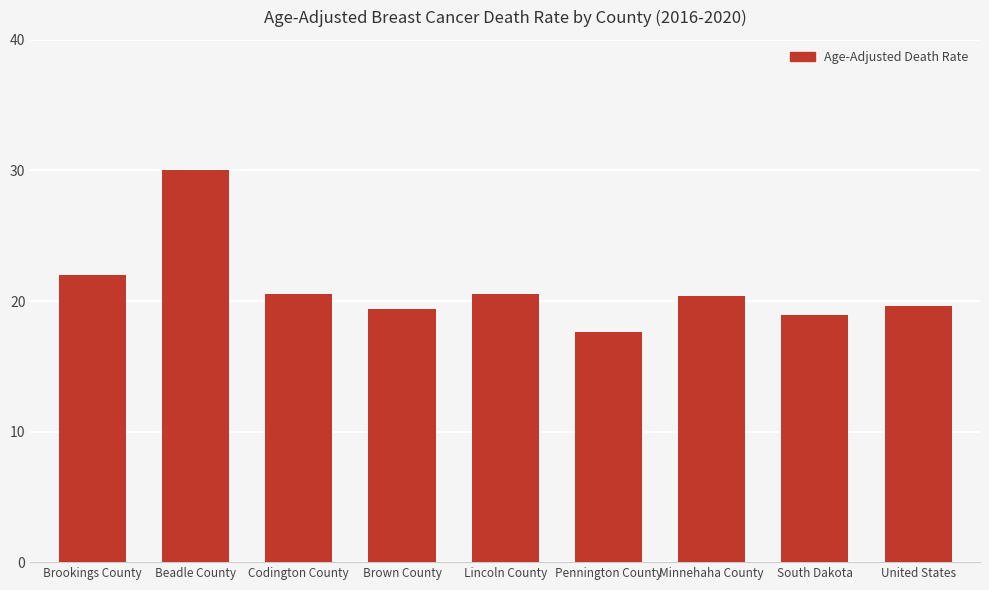

The value at Minnehaha County is 30.0. True or false?

False